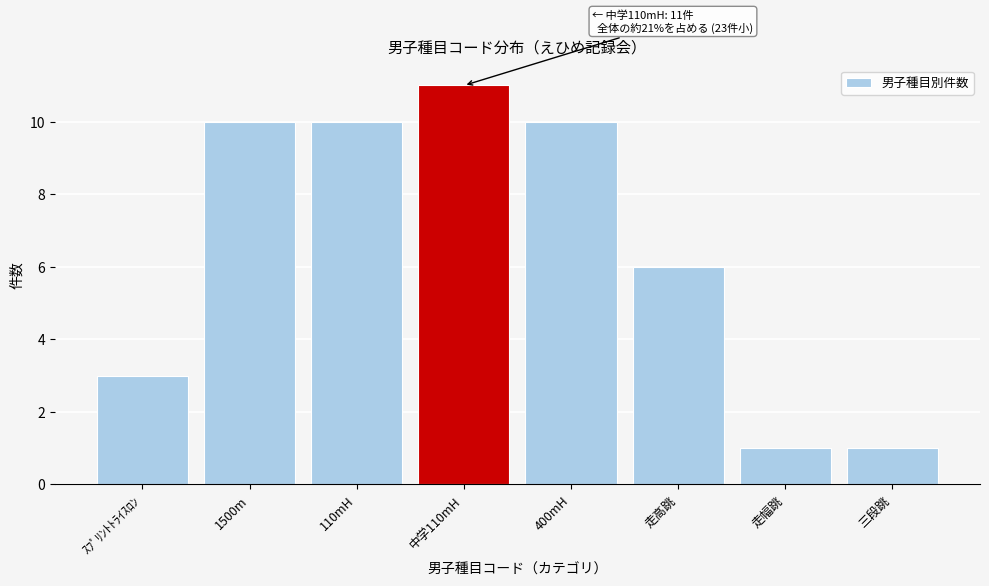

Reading right to left, what are all the values shown in this chart?

1	1	6	10	11	10	10	3